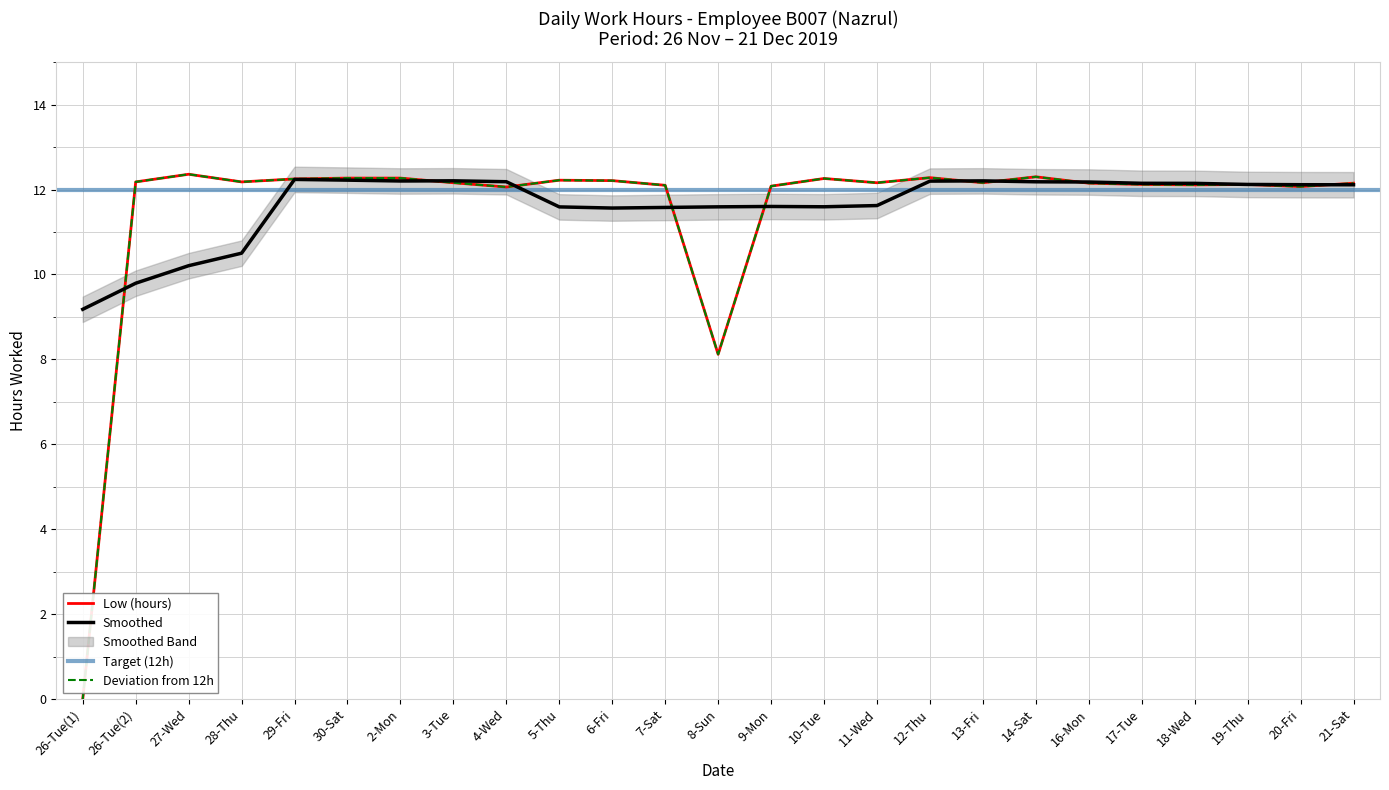

List the labels in order of value, smallest first.

26-Tue(1), 8-Sun, 4-Wed, 20-Fri, 9-Mon, 7-Sat, 18-Wed, 17-Tue, 19-Thu, 16-Mon, 21-Sat, 3-Tue, 11-Wed, 13-Fri, 26-Tue(2), 28-Thu, 6-Fri, 5-Thu, 29-Fri, 10-Tue, 30-Sat, 2-Mon, 12-Thu, 14-Sat, 27-Wed